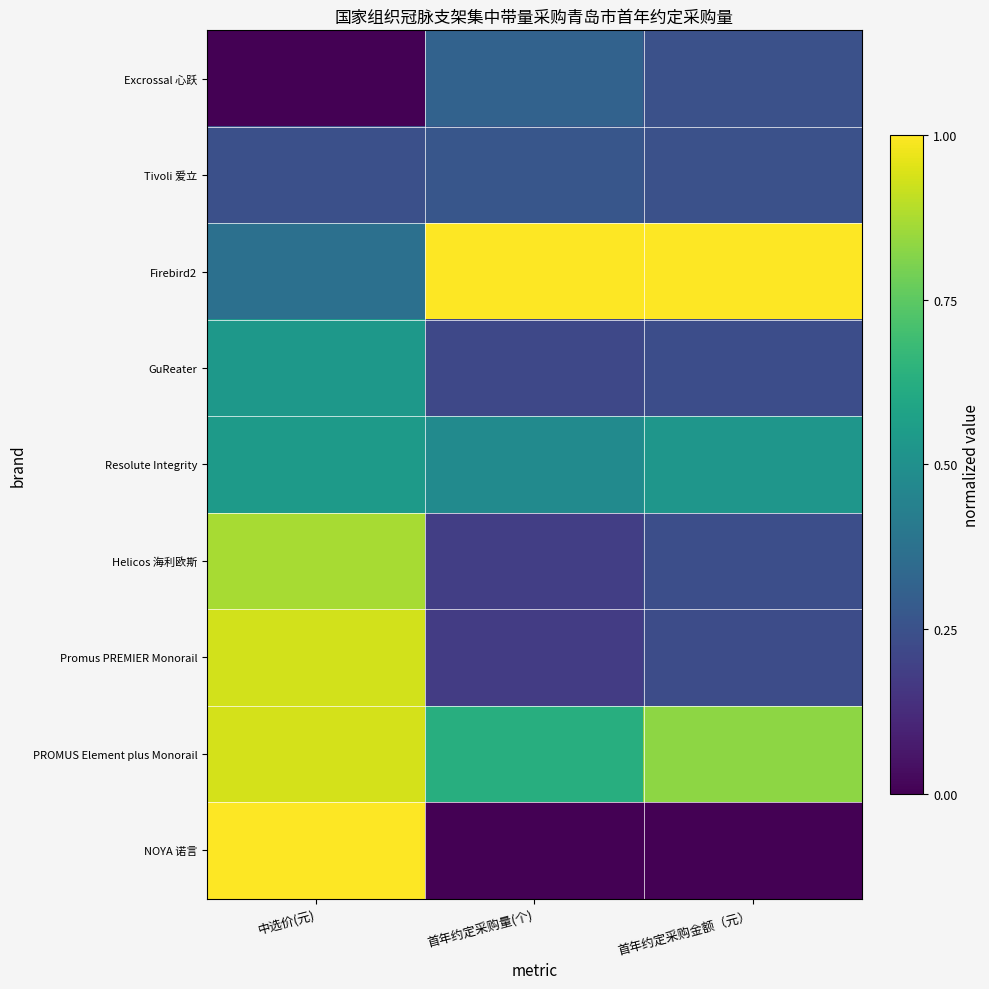

What is the total value across all series at 中选价(元)?

5.4